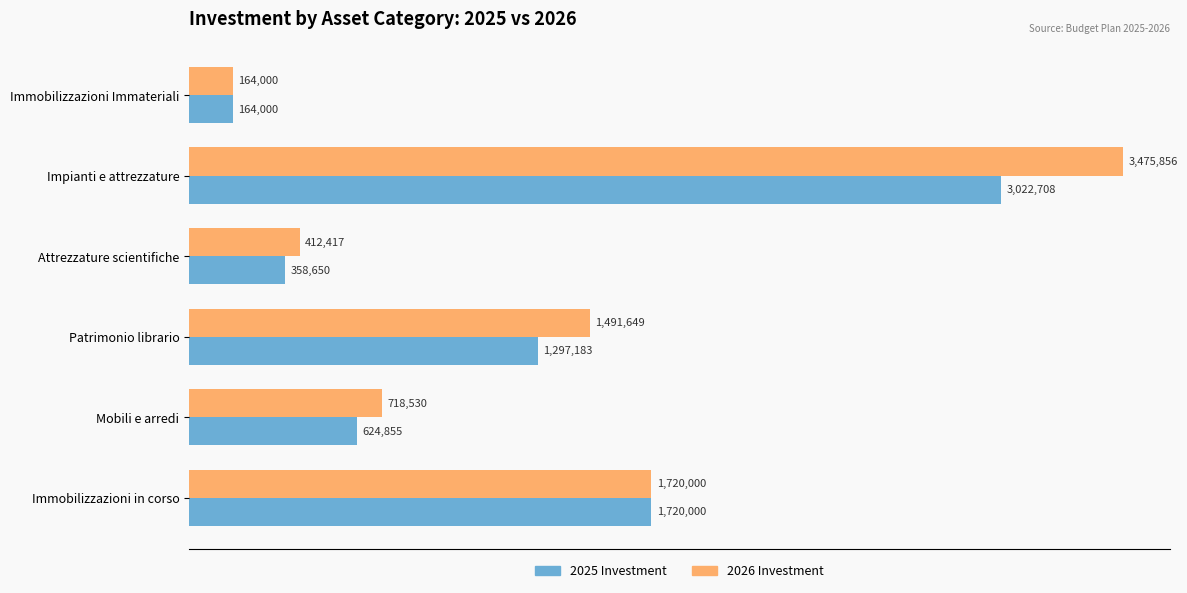

What are all the series names shown in the legend?

2025 Investment, 2026 Investment